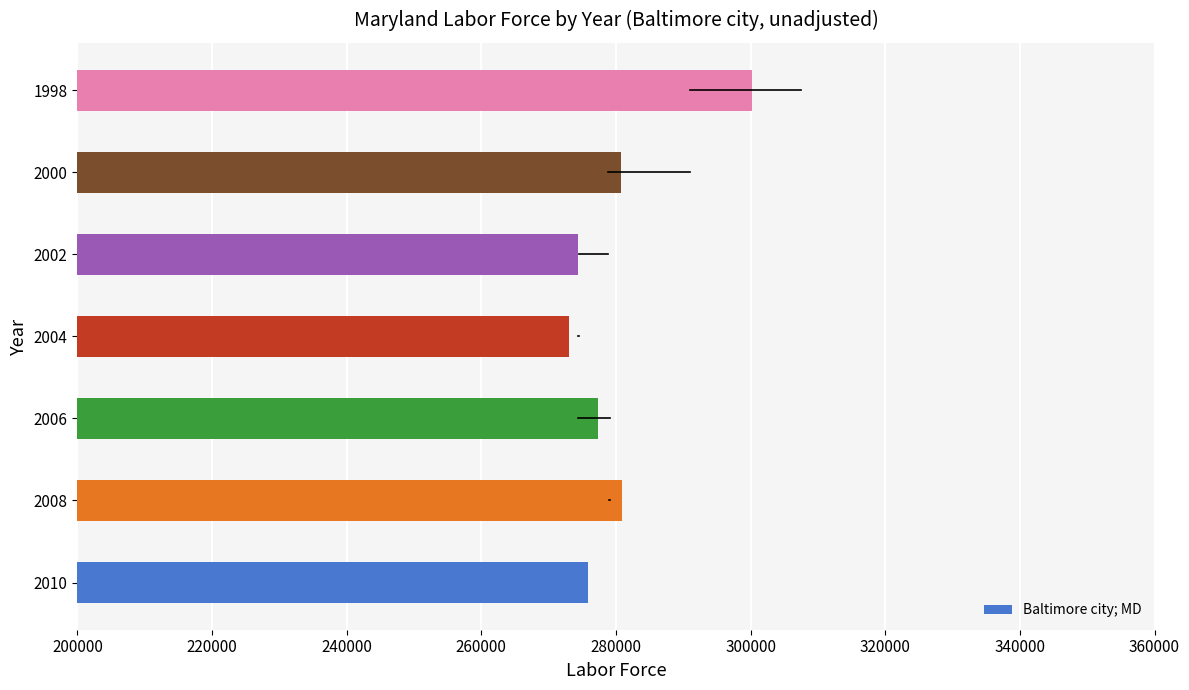

At which category does the chart reach its peak across all series?

1998